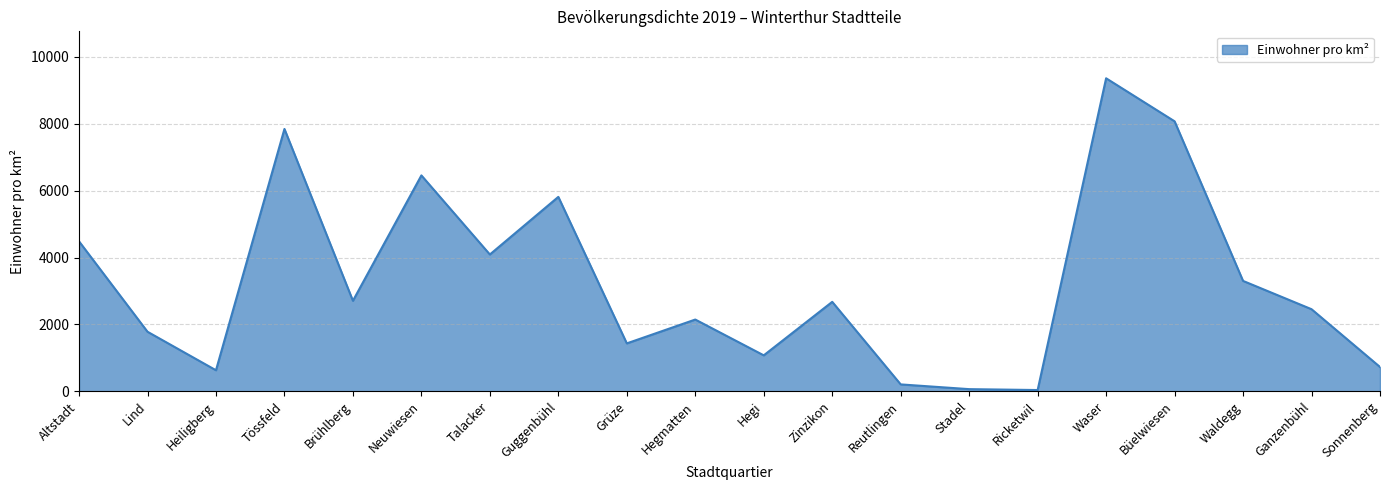

Between Lind and Ricketwil, which is larger?

Lind